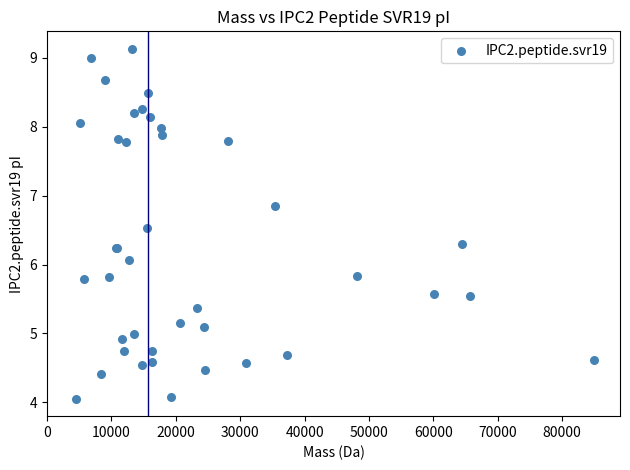

What Y value in the scatter plot is closest to 6?

6.1